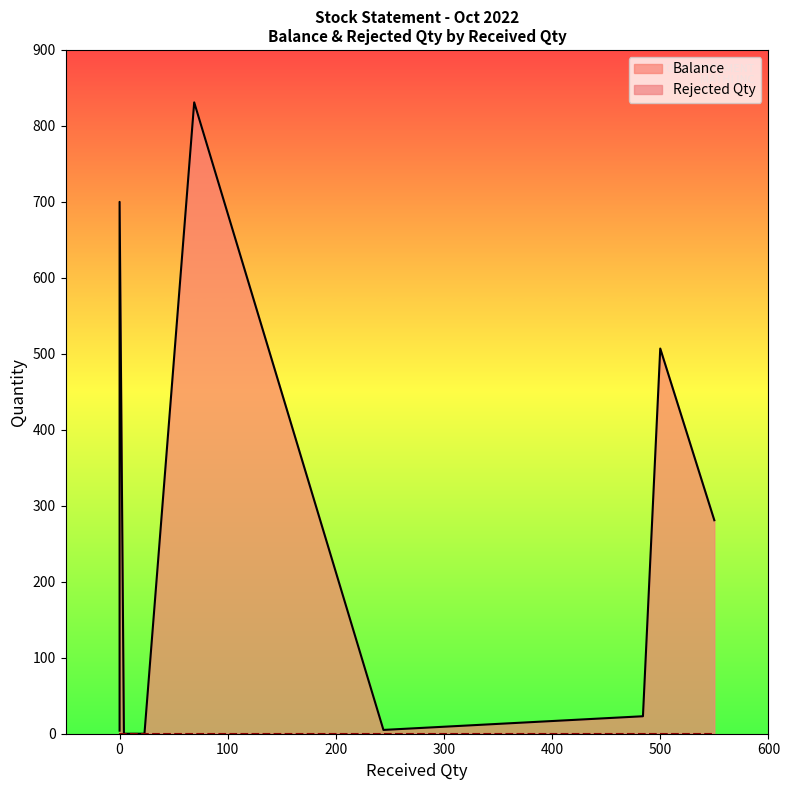

Read the Balance value at 500, to the nearest 100.

500